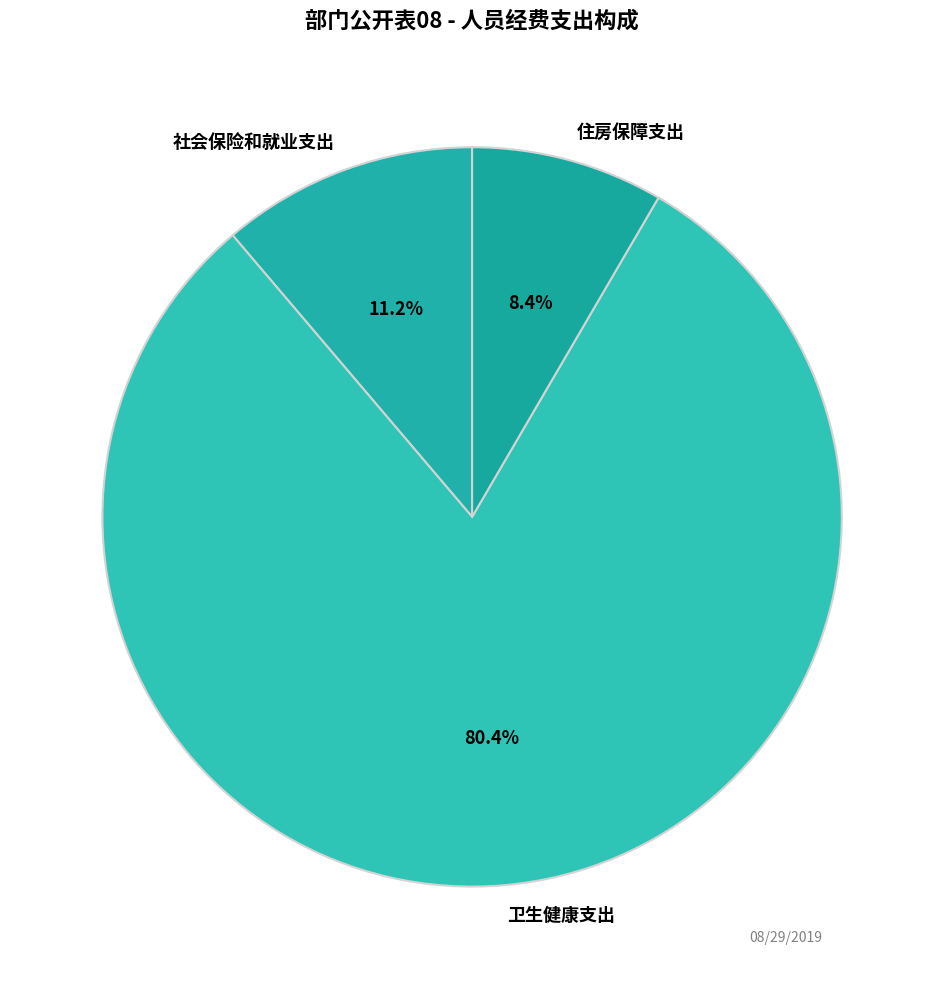

To the nearest percent, what is the difference between the largest and smallest slice percentages?

72%